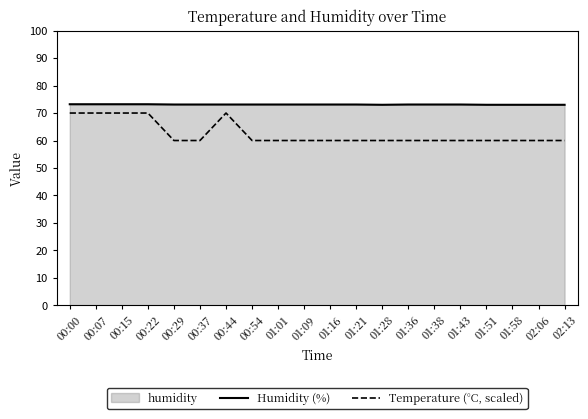

At how many categories does at least one series exceed 60?

20